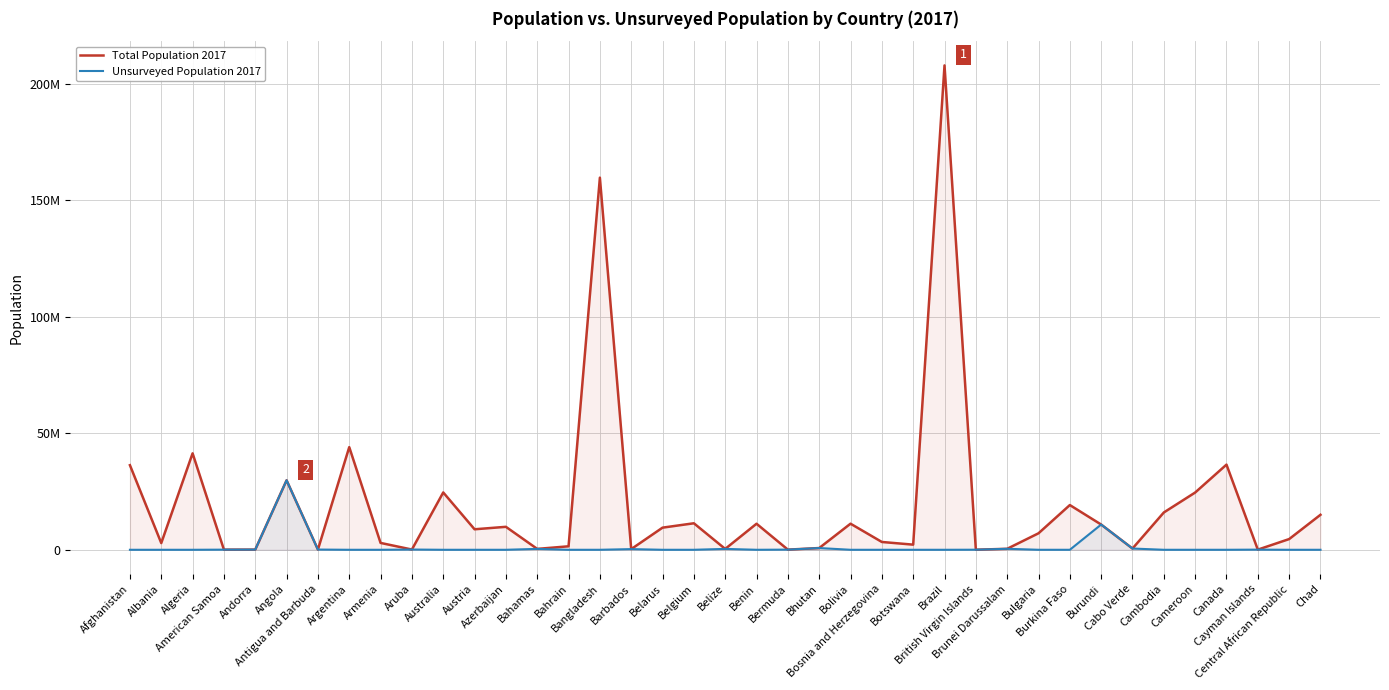

At which label does Unsurveyed Population 2017 reach its peak?

Angola